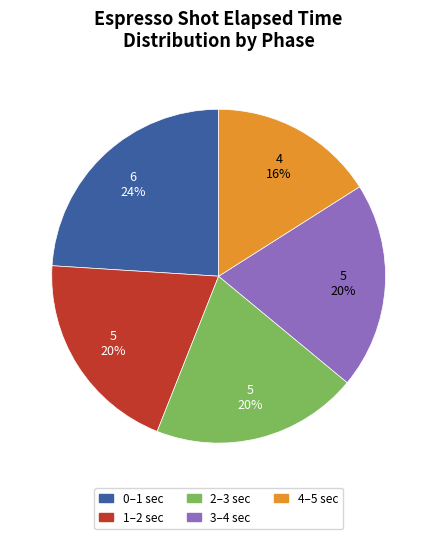

To the nearest percent, what is the difference between the largest and smallest slice percentages?

8%